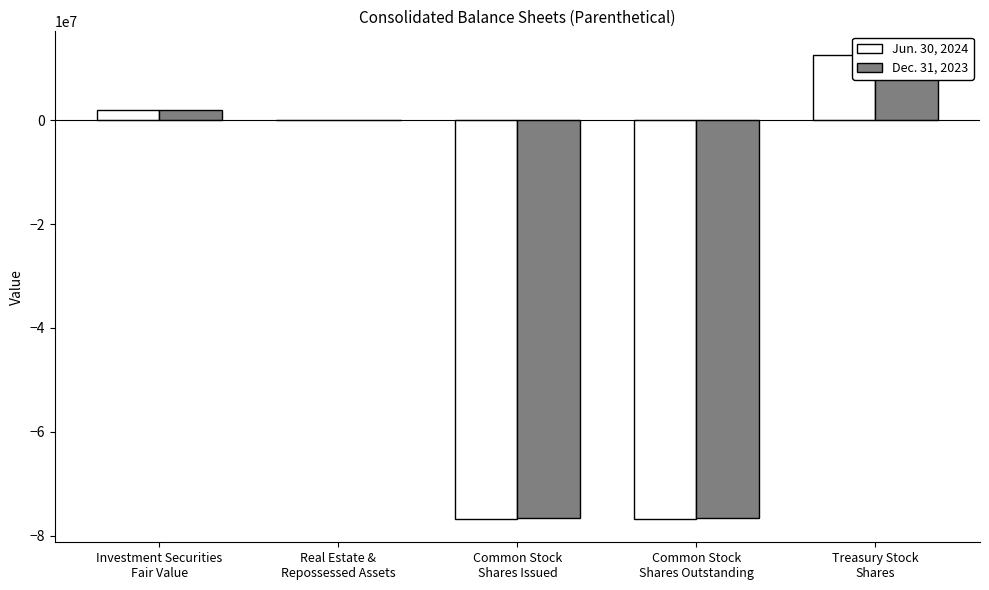

How many values in Jun. 30, 2024 are above zero?

2